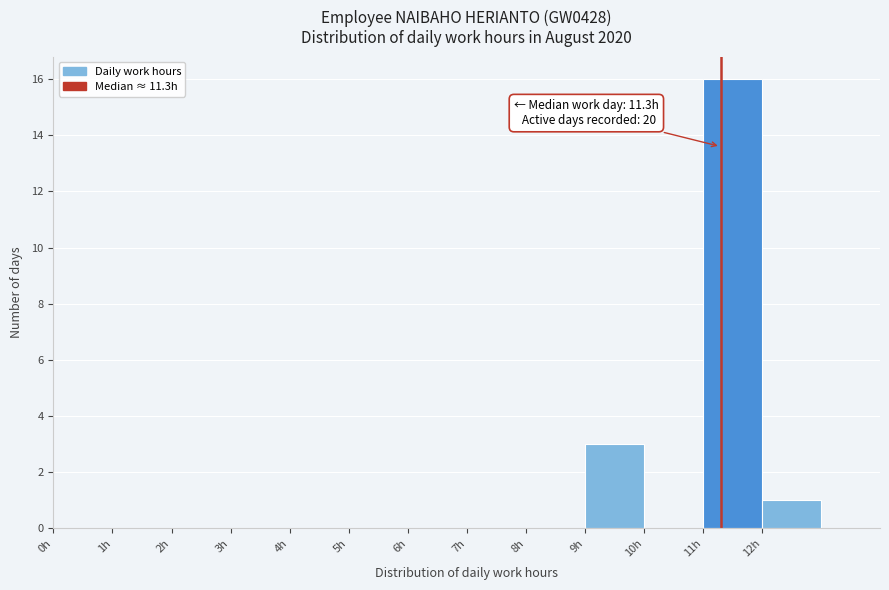

Over which range of the x-axis is the bar tallest?

11 to 12